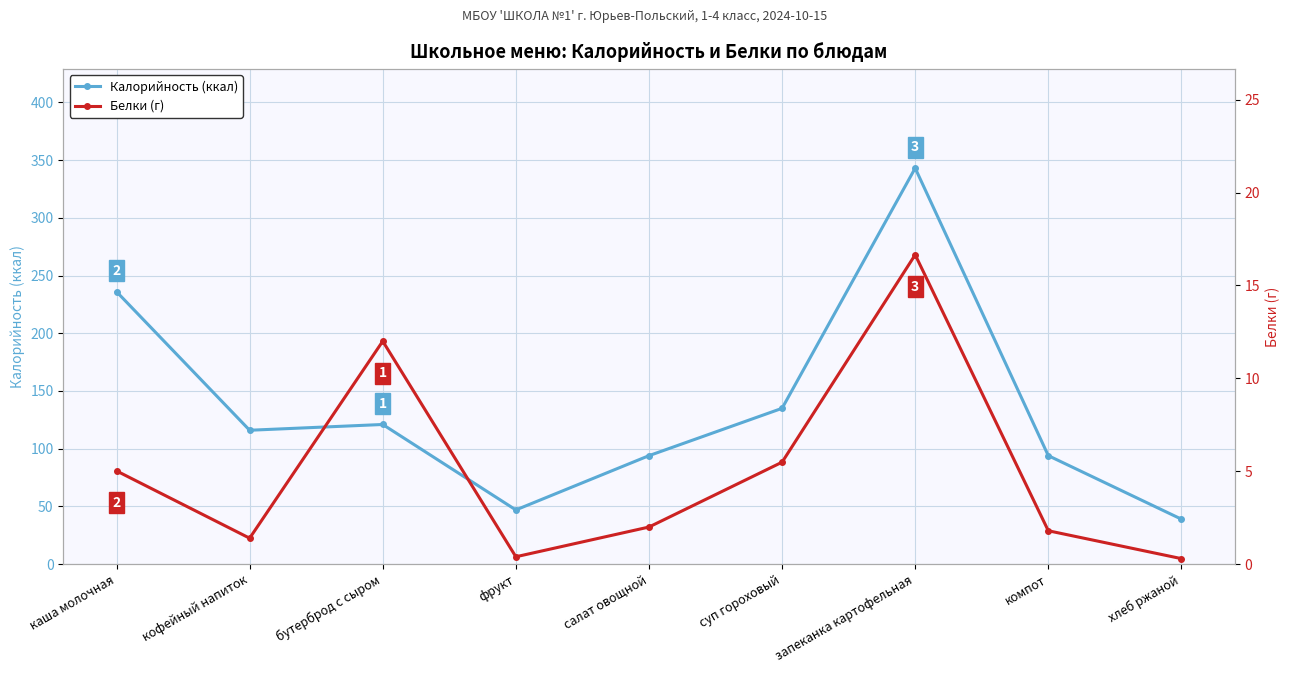

Reading right to left, transcribe all the data shown in this chart.

Калорийность (ккал): хлеб ржаной=39.0	компот=94.0	запеканка картофельная=343.0	суп гороховый=135.0	салат овощной=94.0	фрукт=47.0	бутерброд с сыром=121.0	кофейный напиток=116.0	каша молочная=236.0
Белки (г): хлеб ржаной=0.3	компот=1.8	запеканка картофельная=16.6	суп гороховый=5.5	салат овощной=2.0	фрукт=0.4	бутерброд с сыром=12.0	кофейный напиток=1.4	каша молочная=5.0